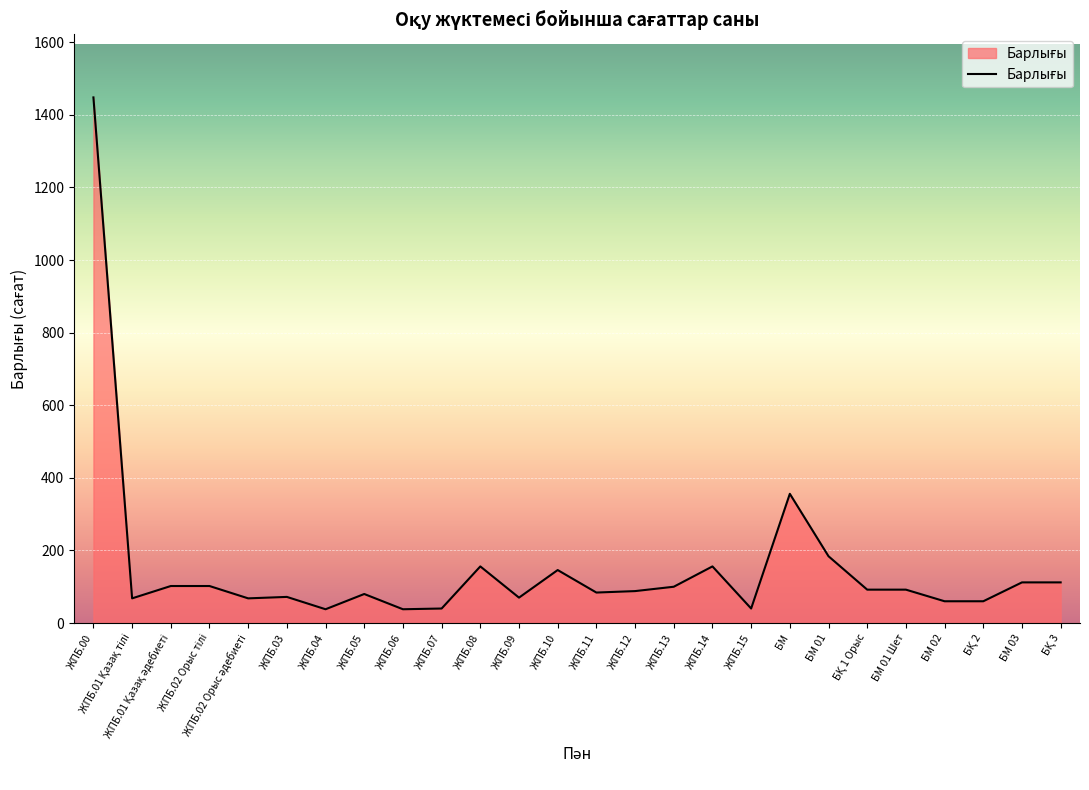

What is the greatest value displayed?

1448